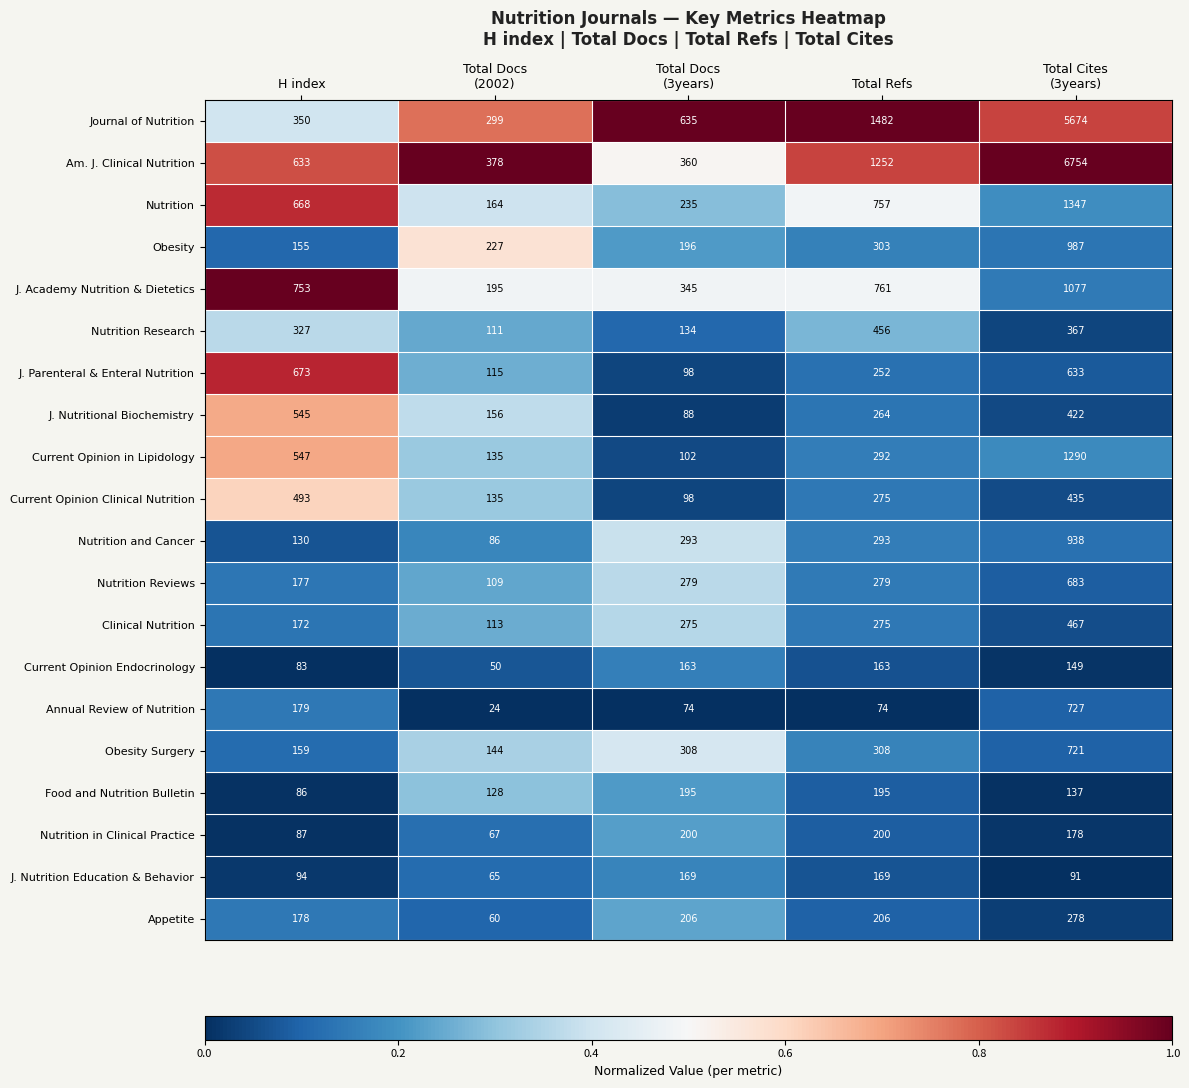

Which series has the largest total across all categories?

Am. J. Clinical Nutrition